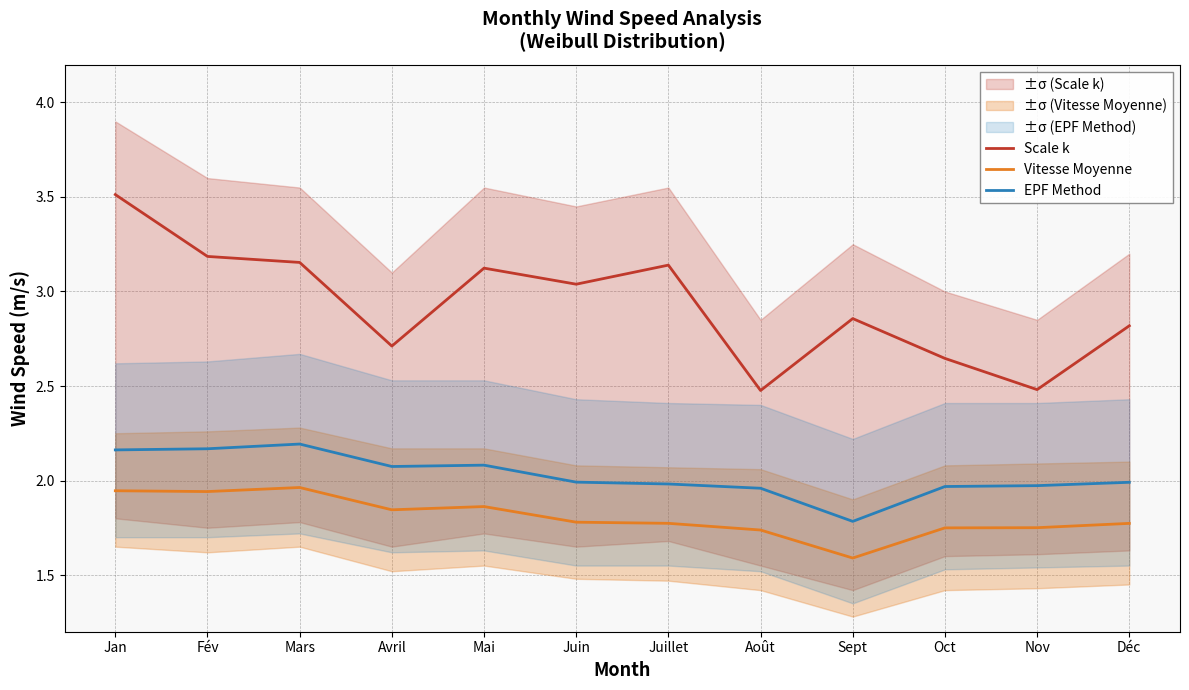

At how many categories does at least one series exceed 2?

12